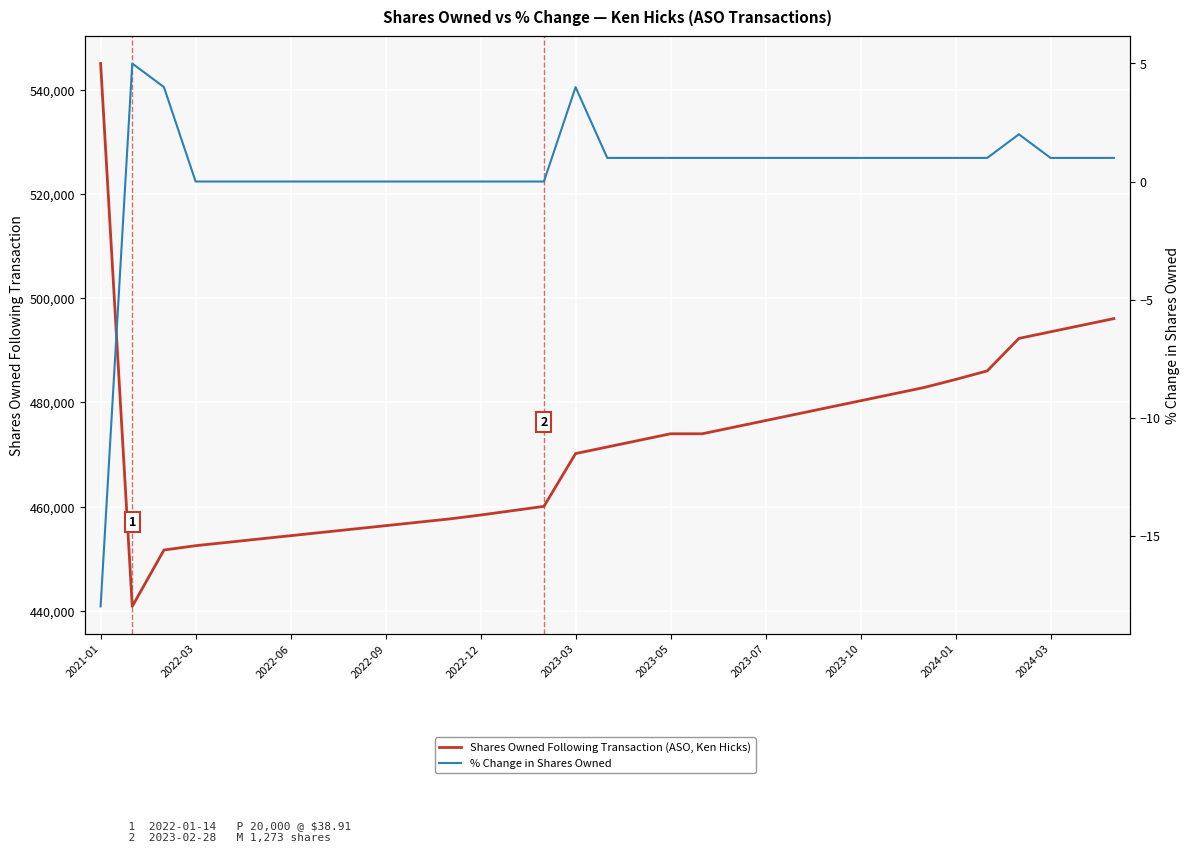

How many interior local peaks does the % Change in Shares Owned series have?

3